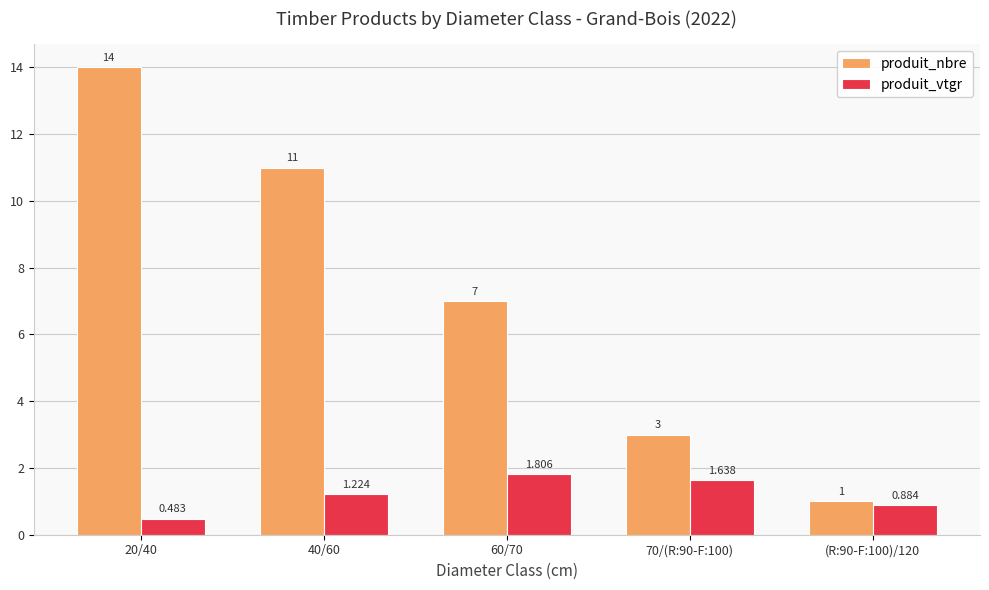

Is the value of produit_vtgr at 70/(R:90-F:100) greater than the value of produit_nbre at 40/60?

No